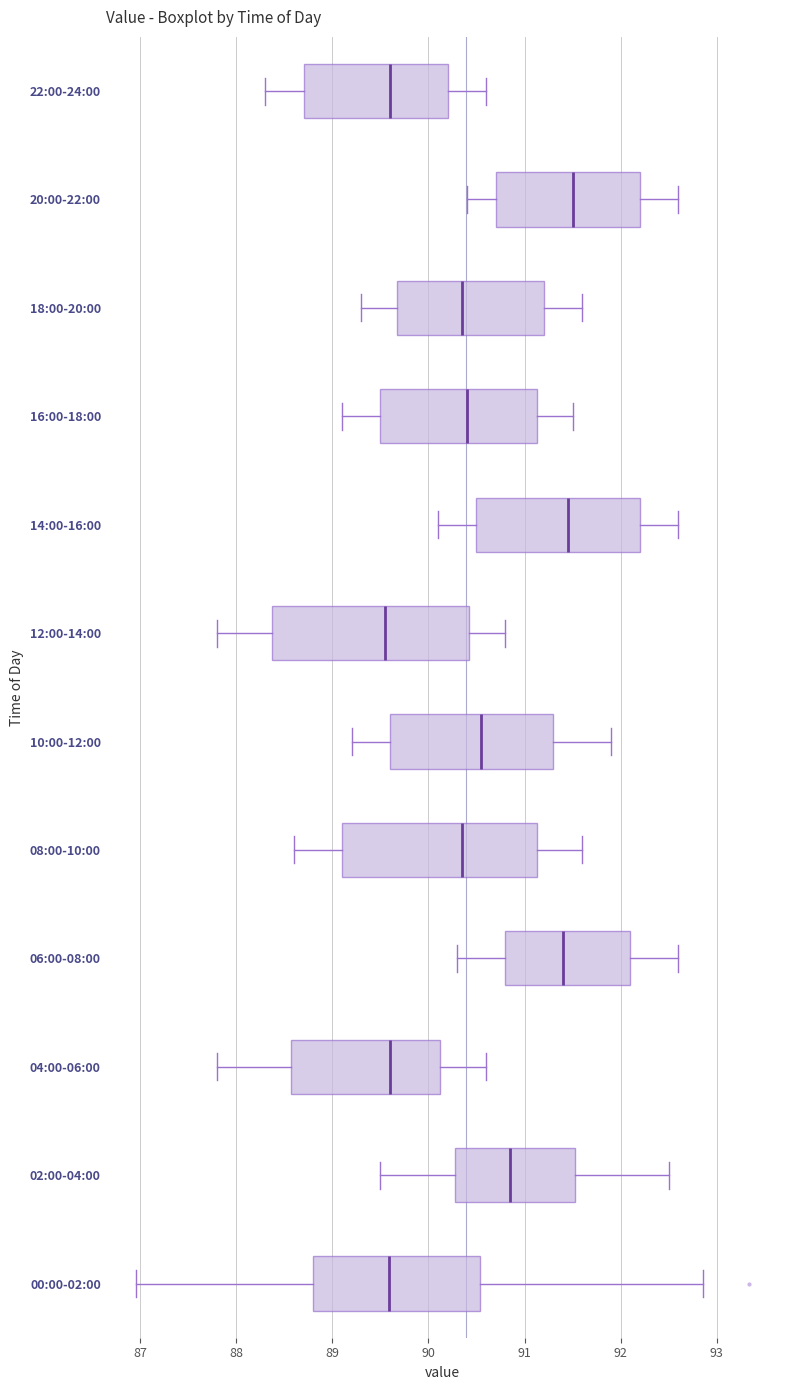

Reading bottom to top, transcribe this box plot: for each box, give where its median line is, the range the box spans, and where its two whiskers end, as read against the x-axis. The values are not printed on the chart, so give them approximately, as read against the axis.

00:00-02:00: median 89.6, box 88.8 to 90.5, whiskers 87.0 to 92.9
02:00-04:00: median 90.9, box 90.3 to 91.5, whiskers 89.5 to 92.5
04:00-06:00: median 89.6, box 88.6 to 90.1, whiskers 87.8 to 90.6
06:00-08:00: median 91.4, box 90.8 to 92.1, whiskers 90.3 to 92.6
08:00-10:00: median 90.4, box 89.1 to 91.1, whiskers 88.6 to 91.6
10:00-12:00: median 90.6, box 89.6 to 91.3, whiskers 89.2 to 91.9
12:00-14:00: median 89.6, box 88.4 to 90.4, whiskers 87.8 to 90.8
14:00-16:00: median 91.5, box 90.5 to 92.2, whiskers 90.1 to 92.6
16:00-18:00: median 90.4, box 89.5 to 91.1, whiskers 89.1 to 91.5
18:00-20:00: median 90.4, box 89.7 to 91.2, whiskers 89.3 to 91.6
20:00-22:00: median 91.5, box 90.7 to 92.2, whiskers 90.4 to 92.6
22:00-24:00: median 89.6, box 88.7 to 90.2, whiskers 88.3 to 90.6